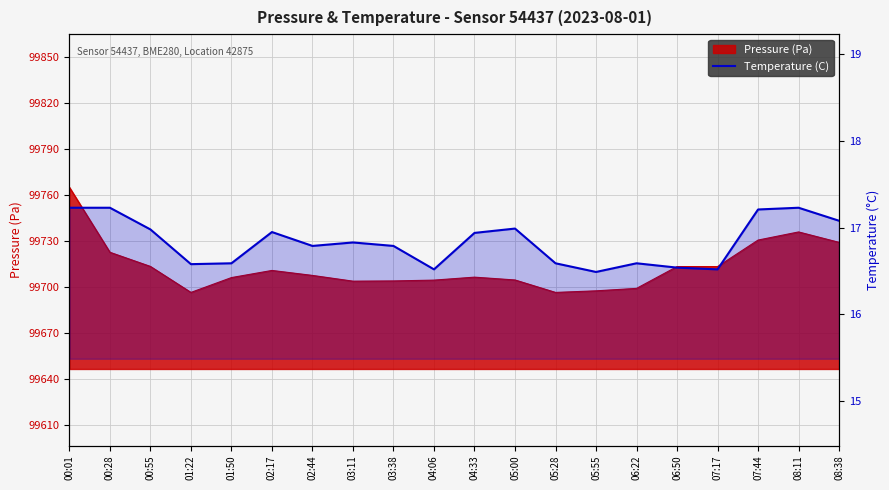

Which label corresponds to the smallest value in the chart?

05:55